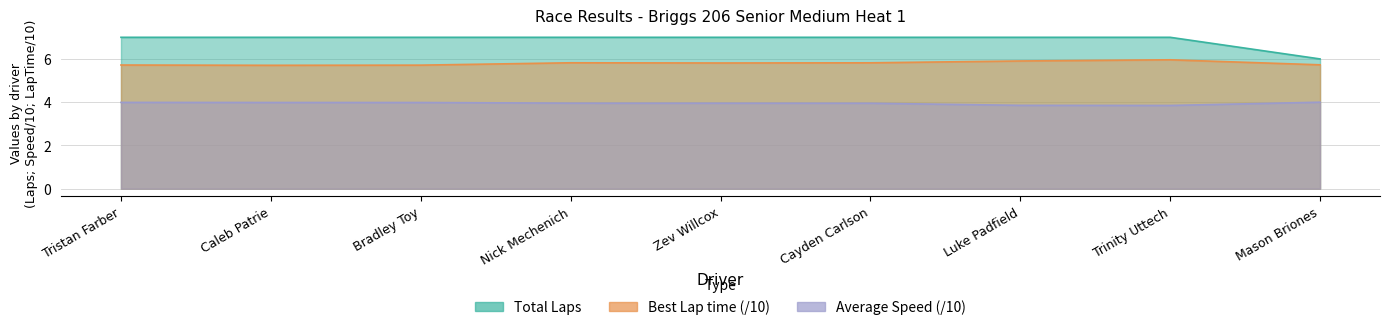

True or false: Average Speed has a value of 4.0 at Zev Willcox.

True